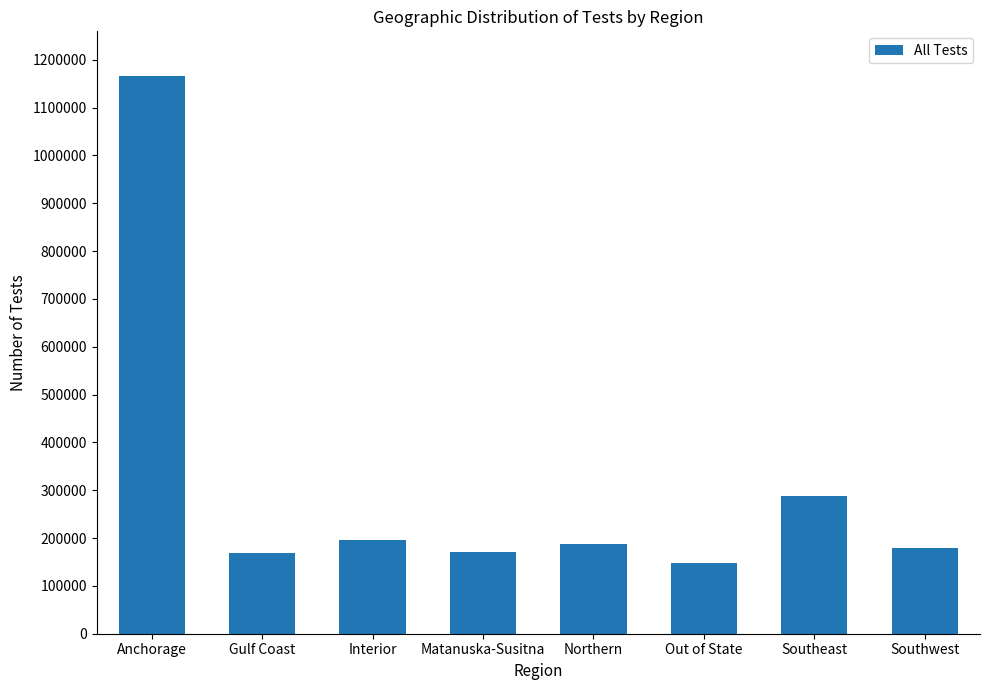

What is the sum of all values?

2505951